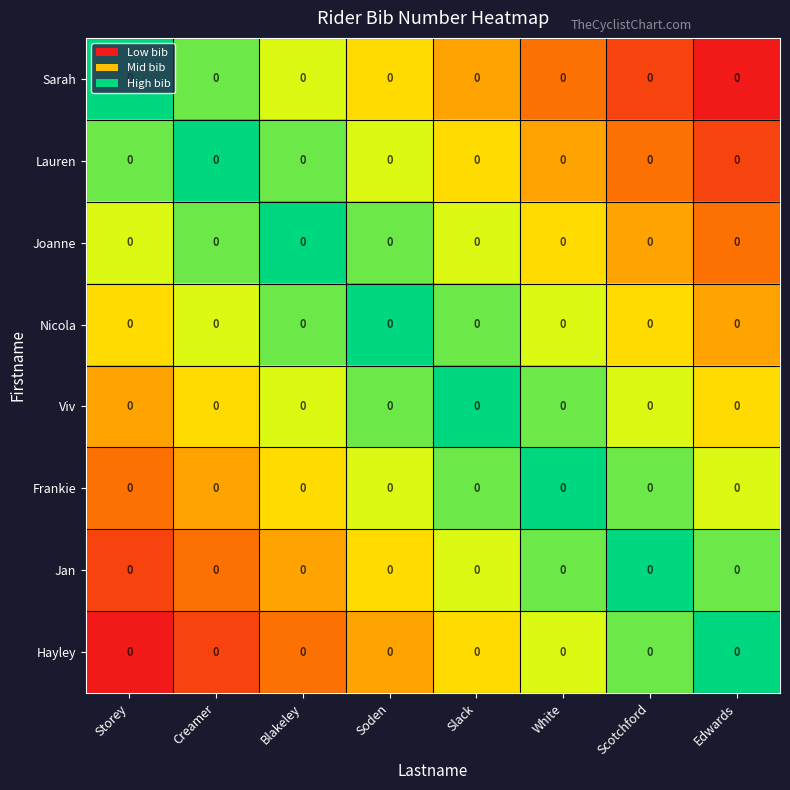

Is the value of Jan at Storey greater than the value of Sarah at Soden?

No